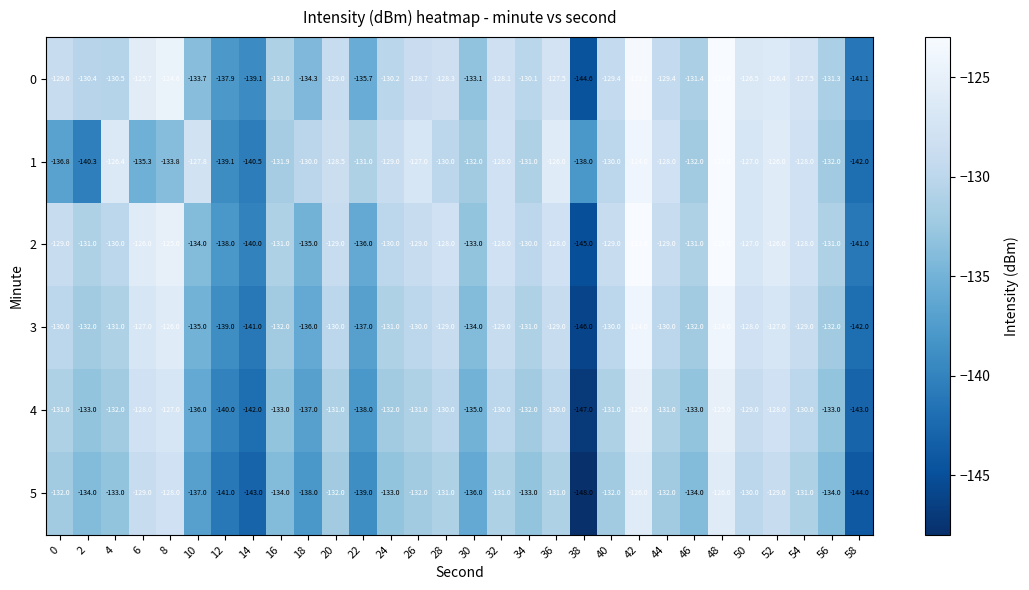

Rank the series at 6 from highest to lowest value.

0, 2, 3, 4, 5, 1